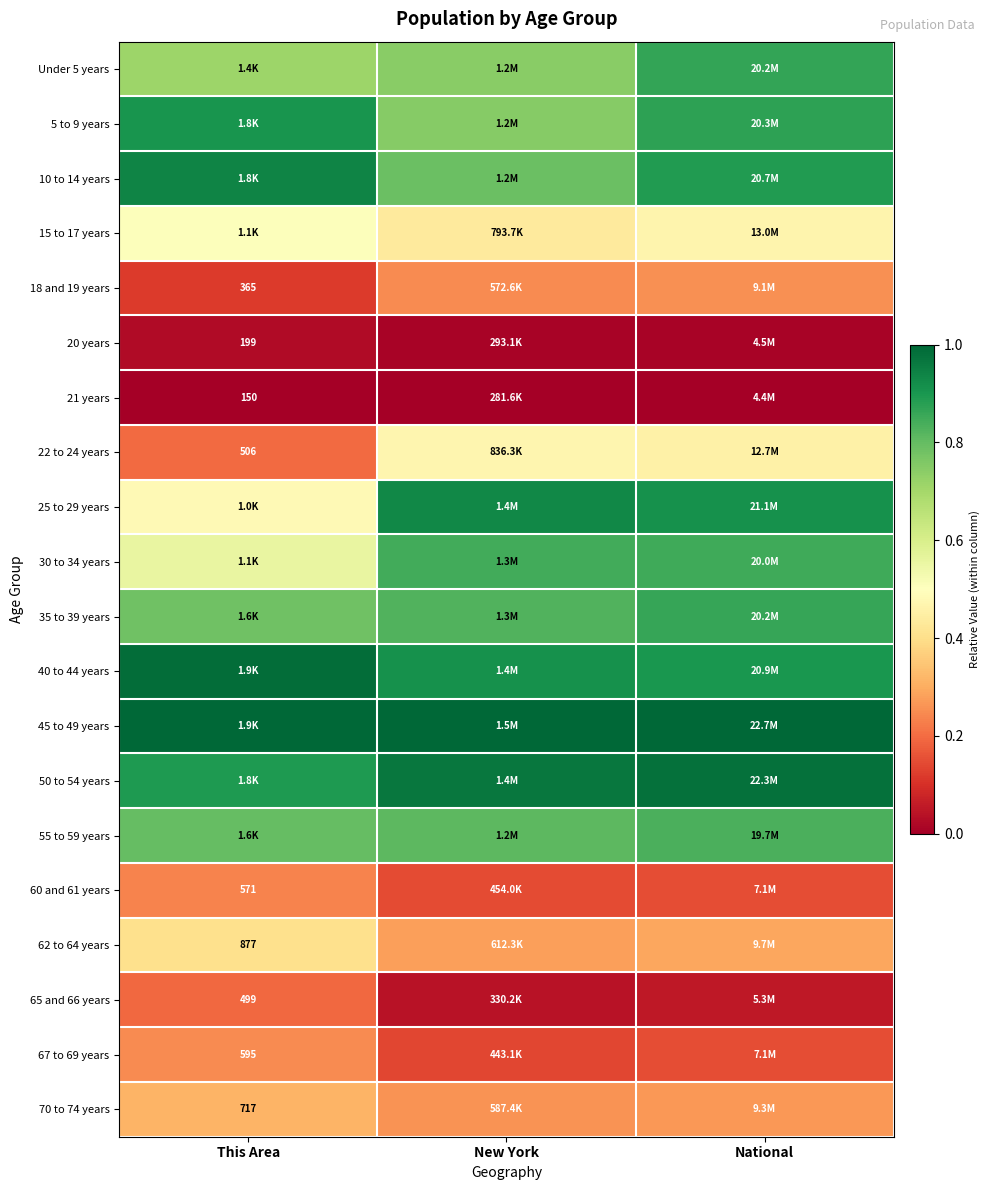

List the series in order of their peak value, lowest first.

21 years, 20 years, 65 and 66 years, 60 and 61 years, 67 to 69 years, 18 and 19 years, 70 to 74 years, 62 to 64 years, 22 to 24 years, 15 to 17 years, 55 to 59 years, 30 to 34 years, 35 to 39 years, Under 5 years, 5 to 9 years, 25 to 29 years, 10 to 14 years, 50 to 54 years, 40 to 44 years, 45 to 49 years